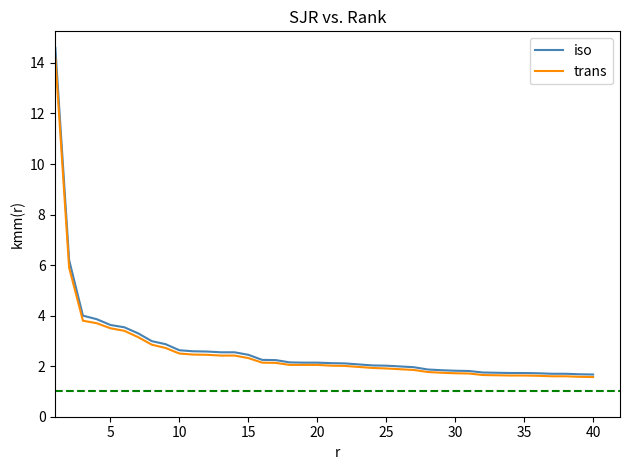

Which series has the largest range (max minus min)?

iso